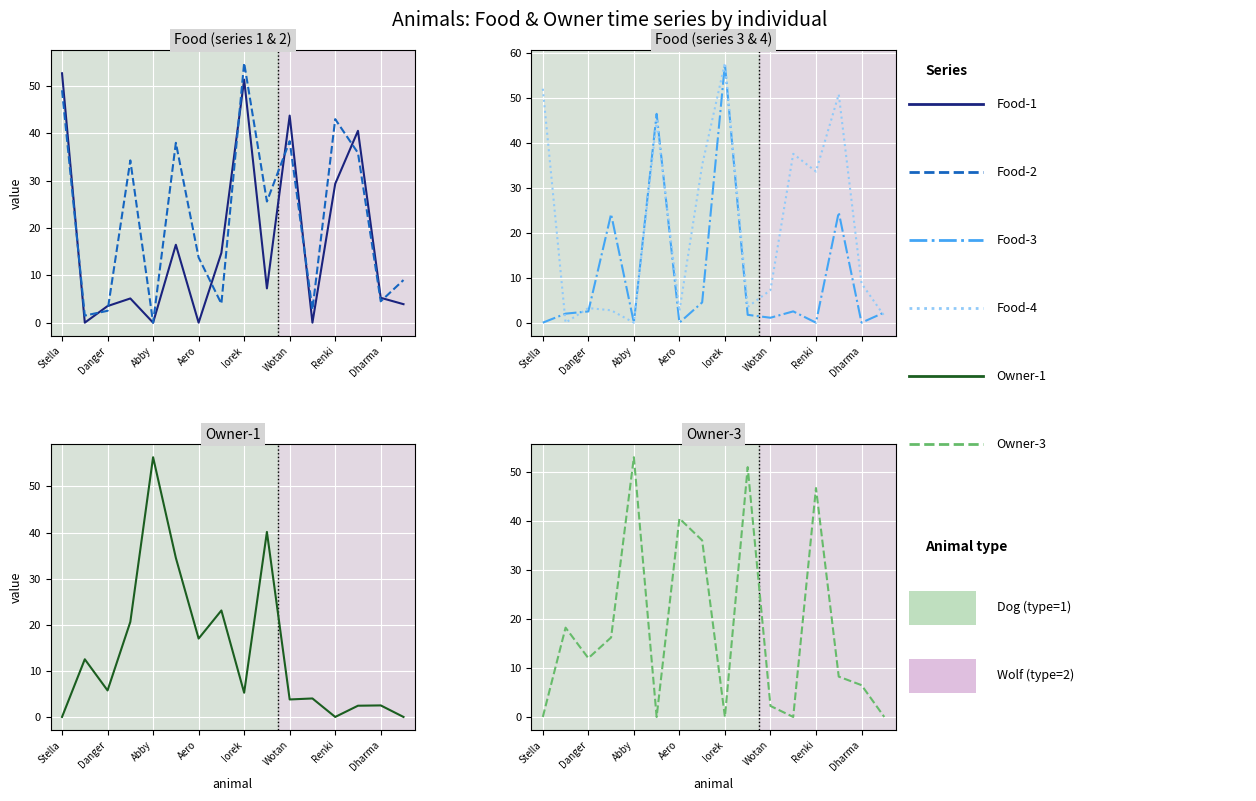

True or false: Food-1 has a value of 27.2 at Iorek.

False